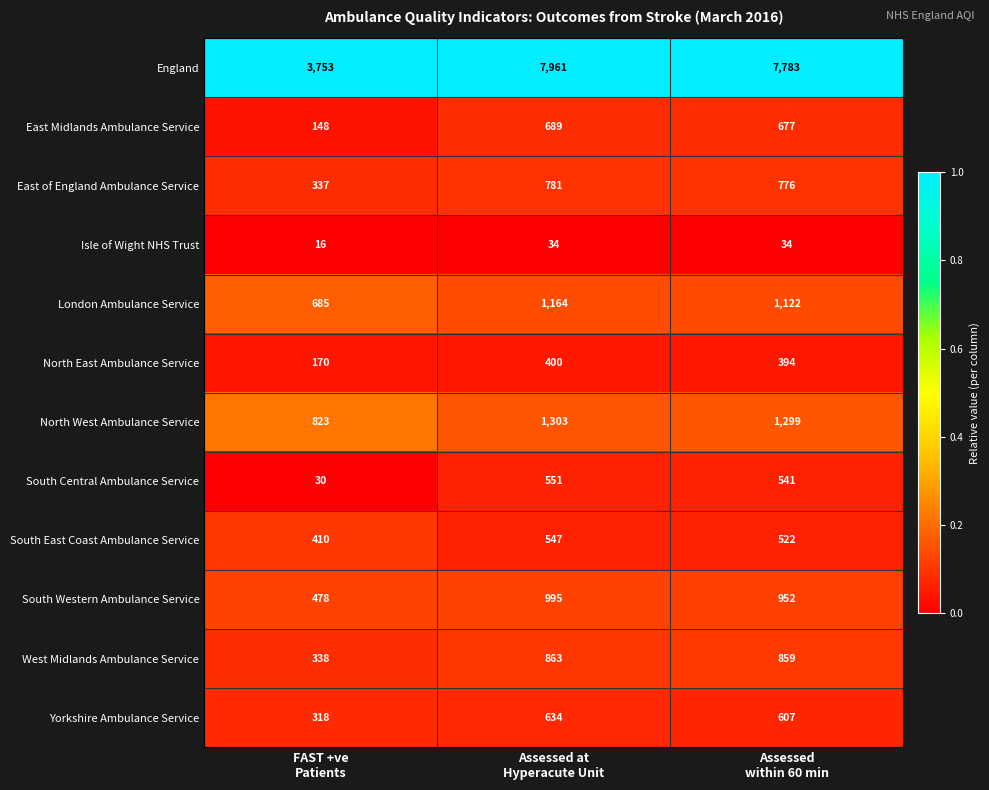

What is the sum of all Isle of Wight NHS Trust values?

84